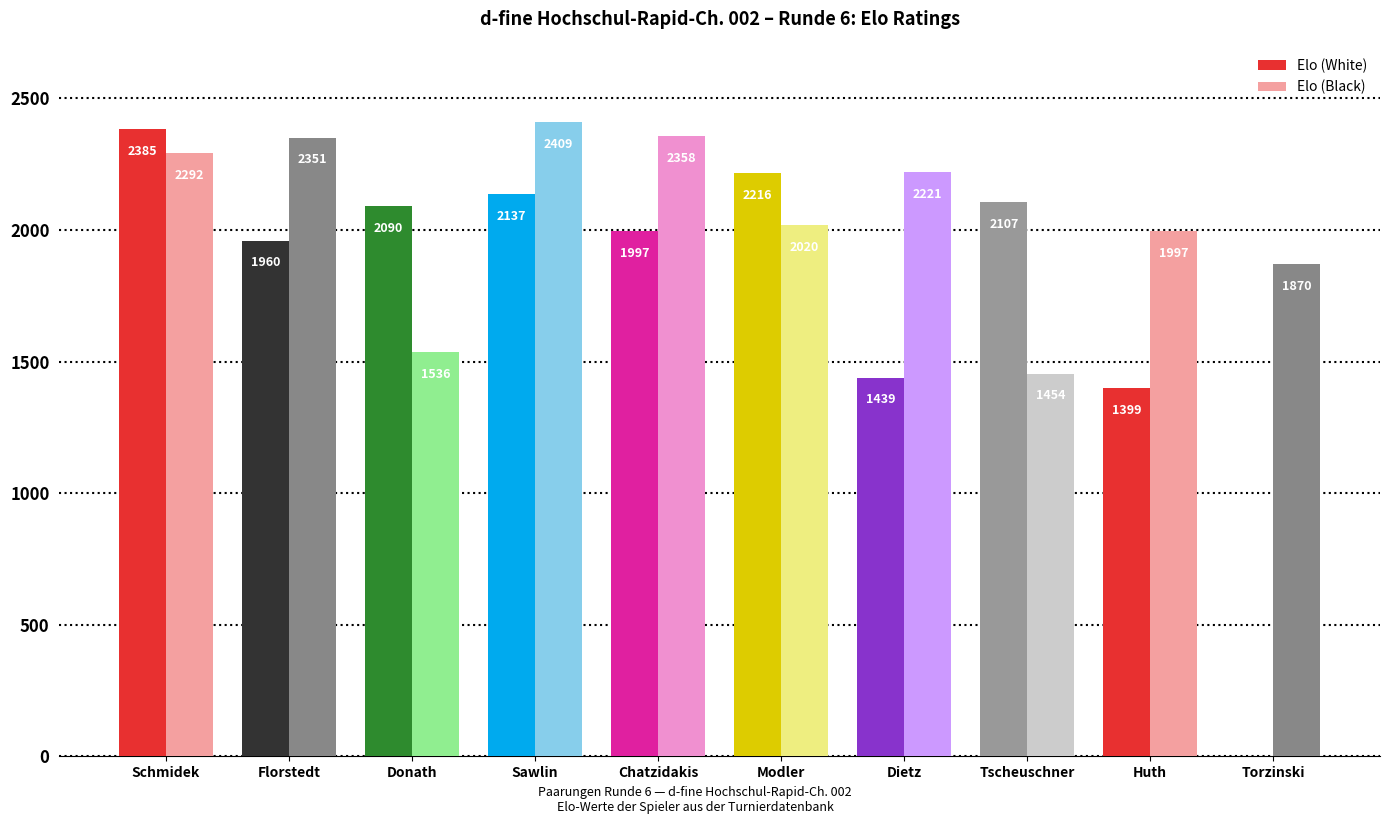

What is the sum of the Elo (Black) values at Huth and Florstedt?

4348